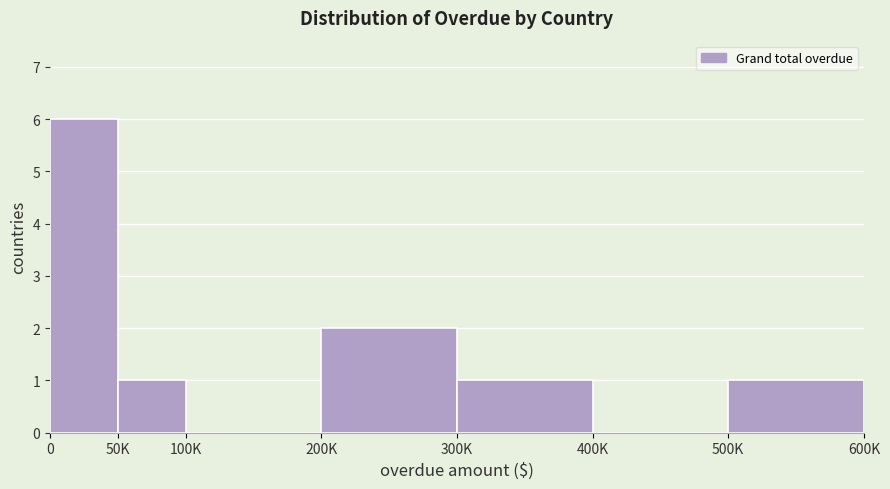

Reading left to right, extract all data points from this chart.

0=6	50K=1	100K=0	200K=2	300K=1	400K=0	500K=1